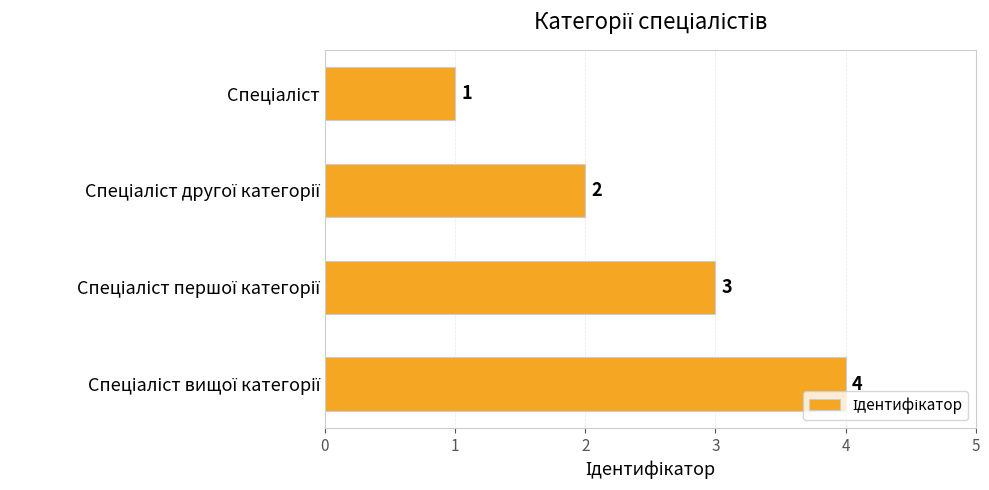

What is the difference between the maximum and minimum values?

3